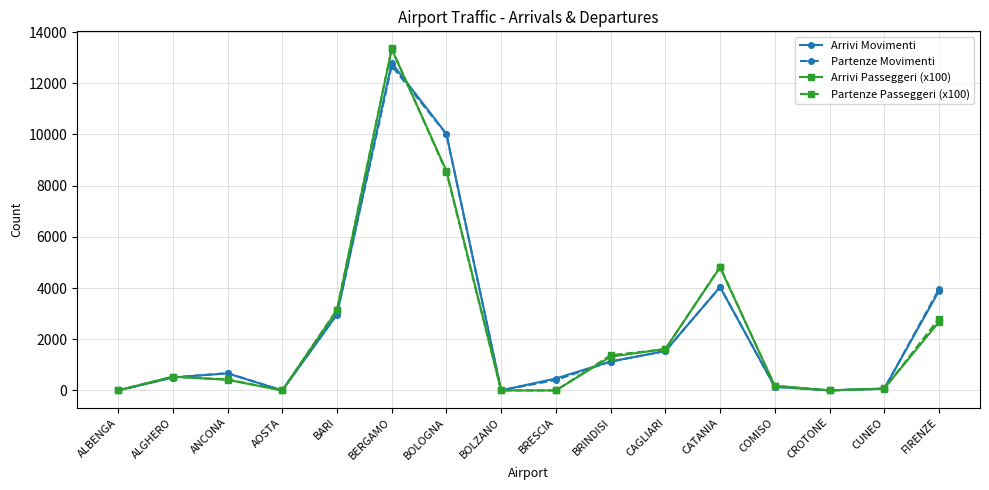

What is the label of the 11th point from the right?

BERGAMO